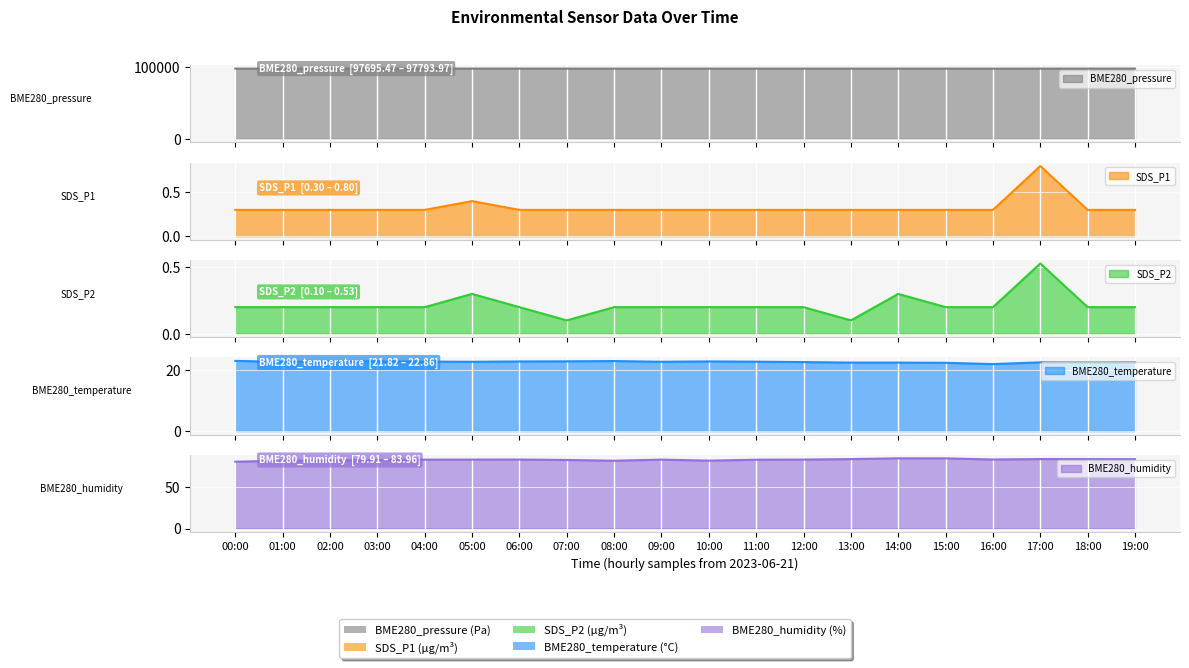

What is the minimum value shown in the chart?

0.1